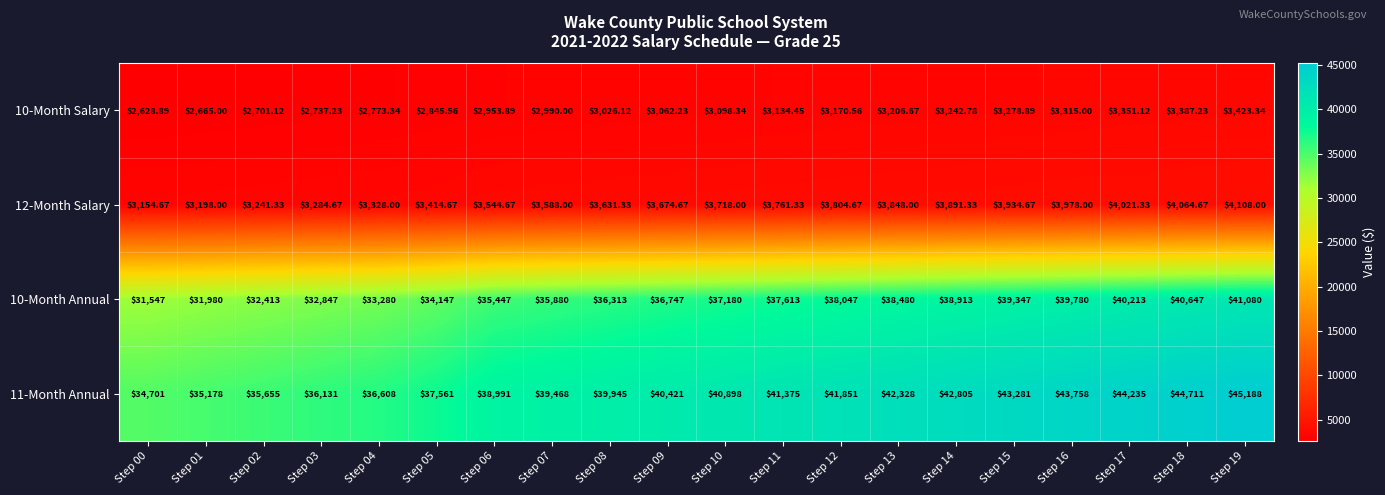

Is the value of 10-Month Annual at Step 19 greater than the value of 12-Month Salary at Step 12?

Yes